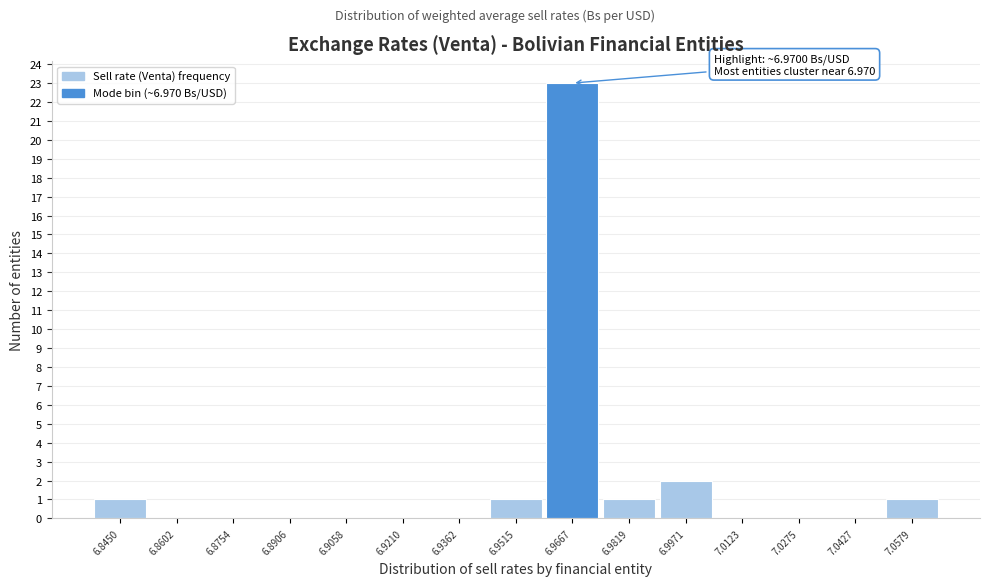

Reading left to right, list all the values displayed in this chart.

6.8450=1	6.8602=0	6.8754=0	6.8906=0	6.9058=0	6.9210=0	6.9362=0	6.9515=1	6.9667=23	6.9819=1	6.9971=2	7.0123=0	7.0275=0	7.0427=0	7.0579=1